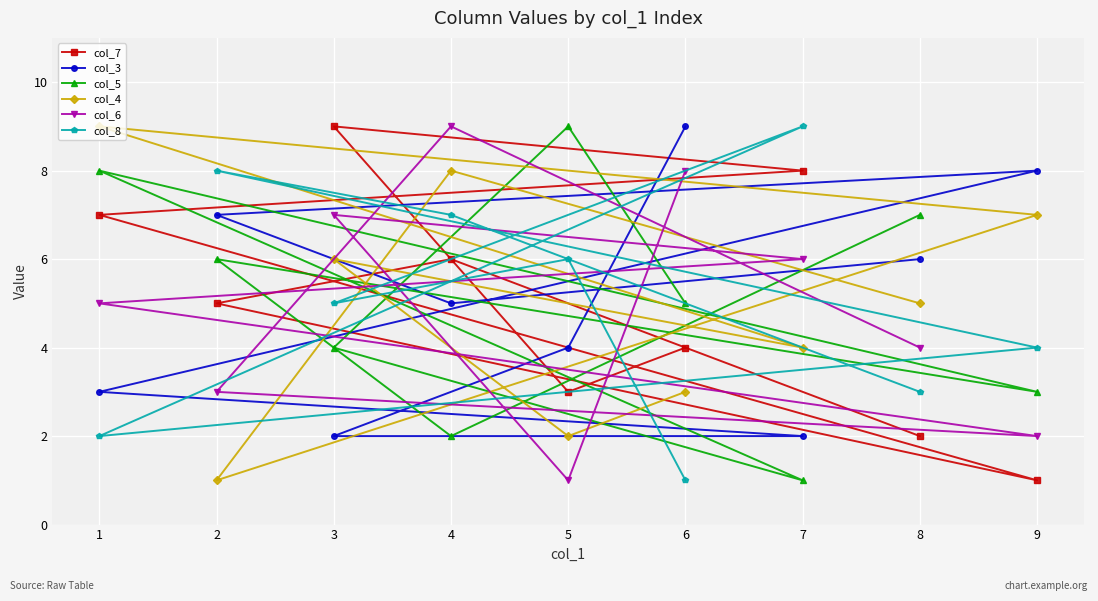

Which series changed the most between 3 and 8?

col_7